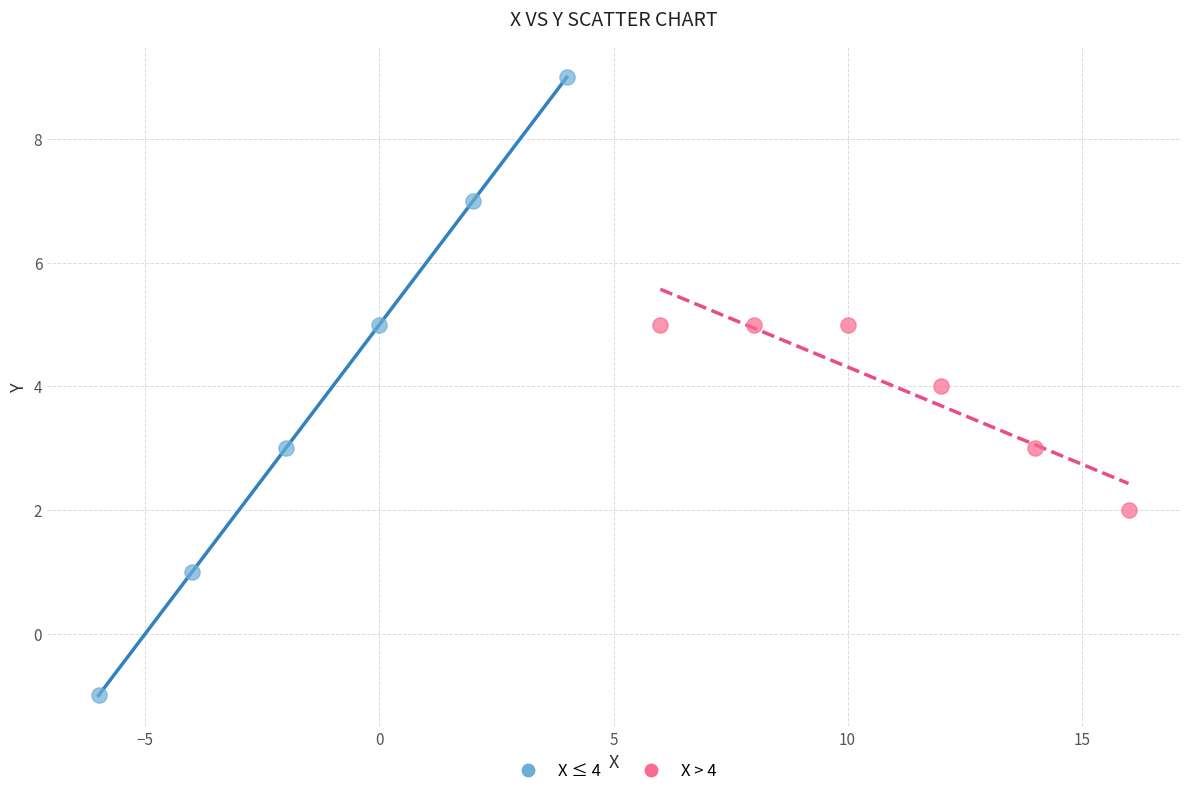

Which series has the widest spread of Y values?

X ≤ 4